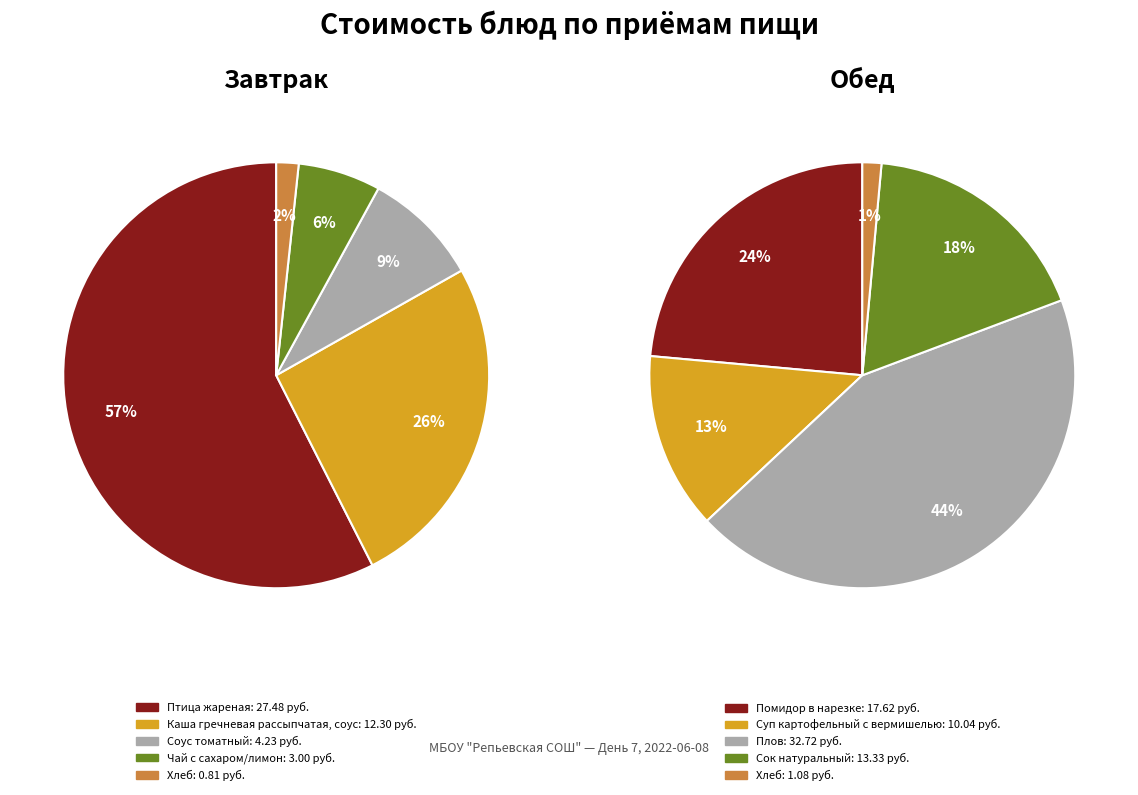

Rank the series by their average value, from highest to lowest.

Обед, Завтрак